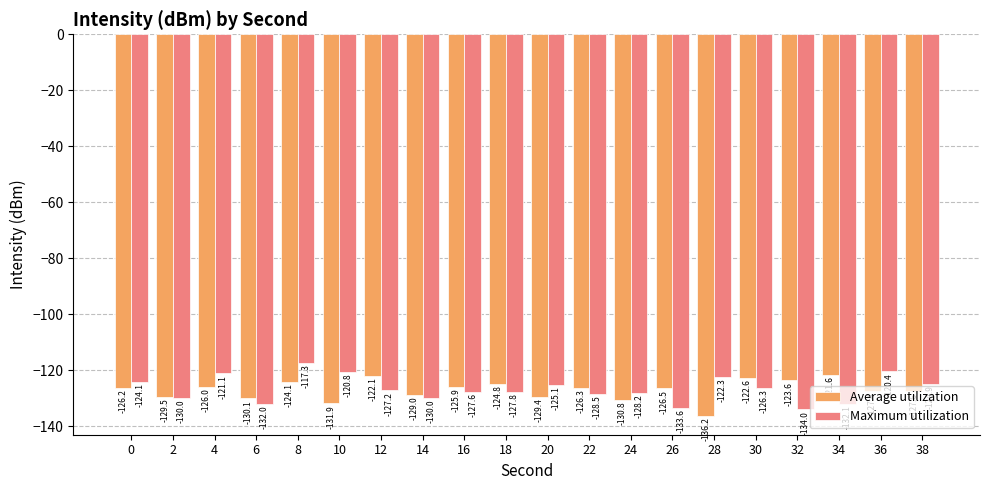

What is the value of the Maximum utilization bar at the 13th from the left?

-128.2